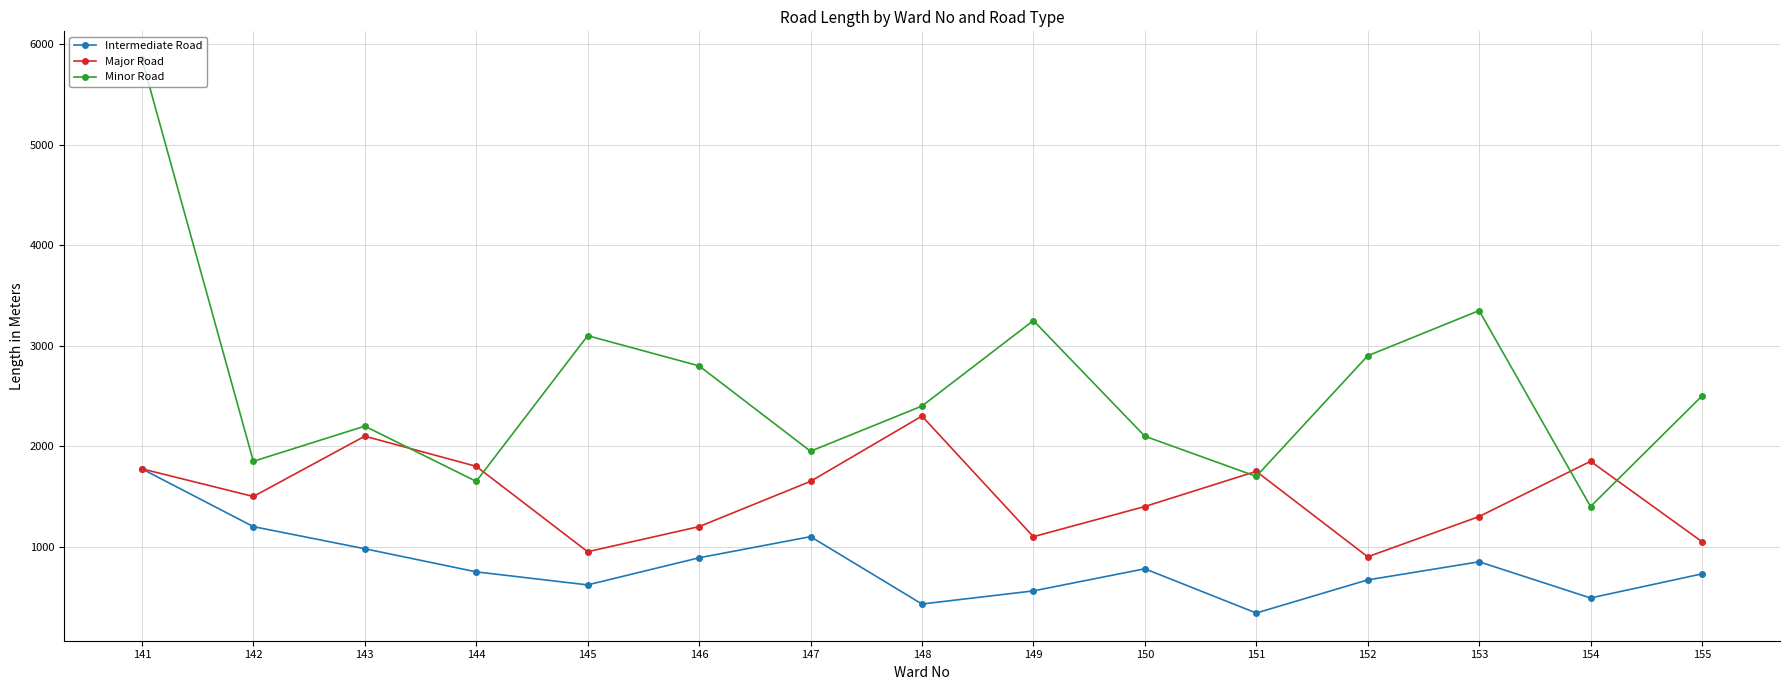

How many lines are shown in the chart?

3